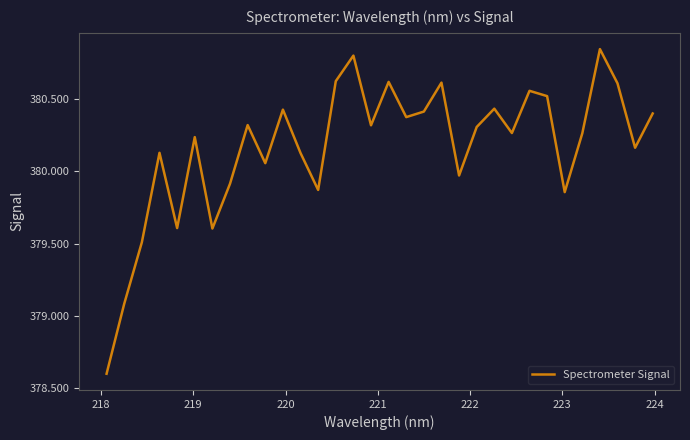

What is the difference between the maximum and minimum values?

2.2